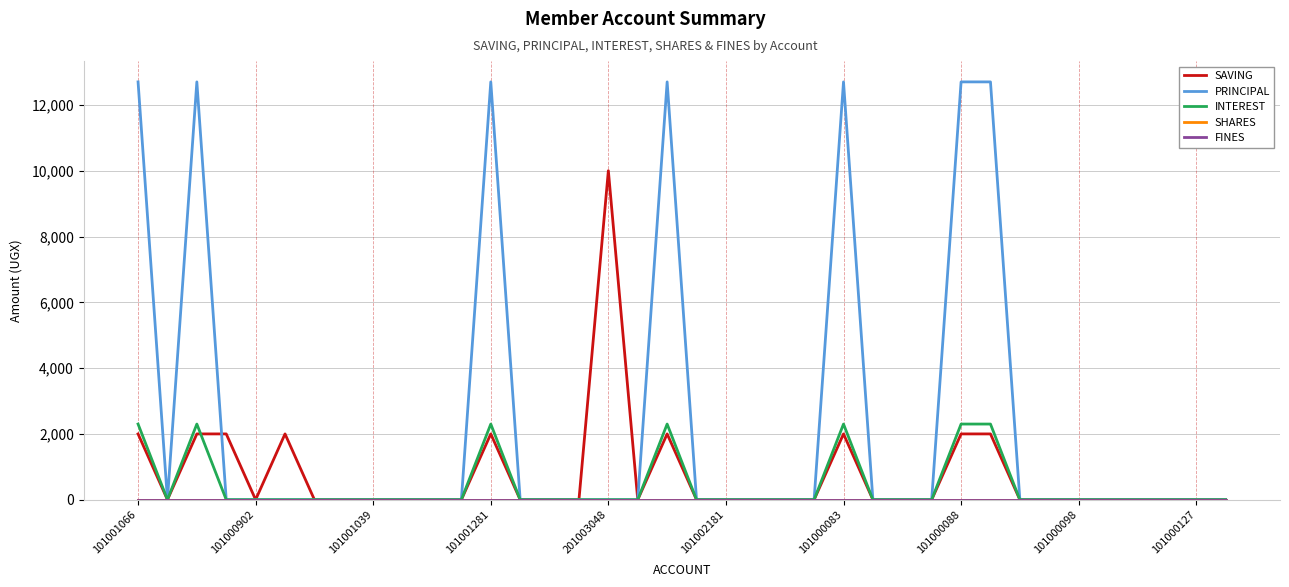

Does the chart have visible grid lines?

Yes